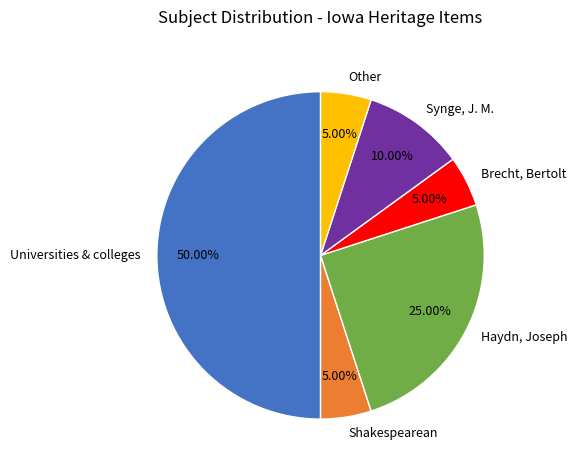

The Universities & colleges slice represents 1% of the pie. True or false?

False